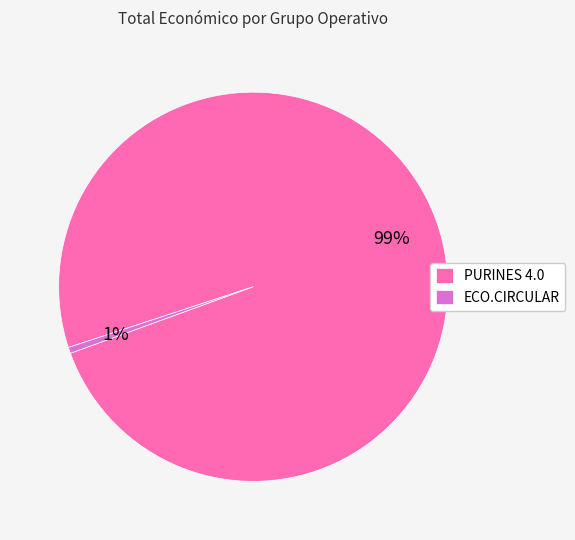

To the nearest percent, what is the average slice percentage?

50%